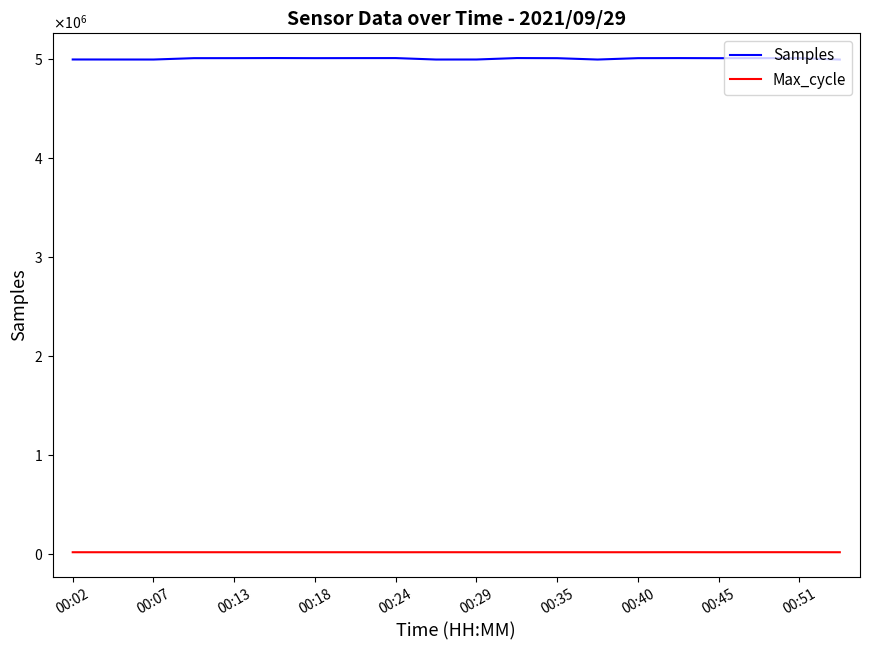

What are all the series names shown in the legend?

Samples, Max_cycle